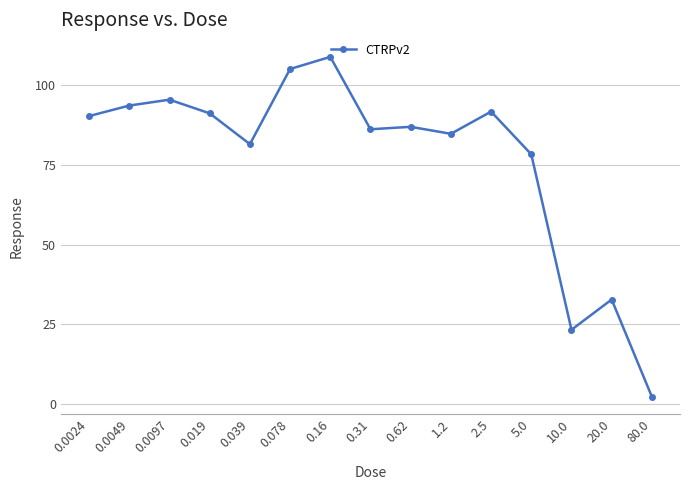

The chart shows a value of 43.0 at 0.019. True or false?

False